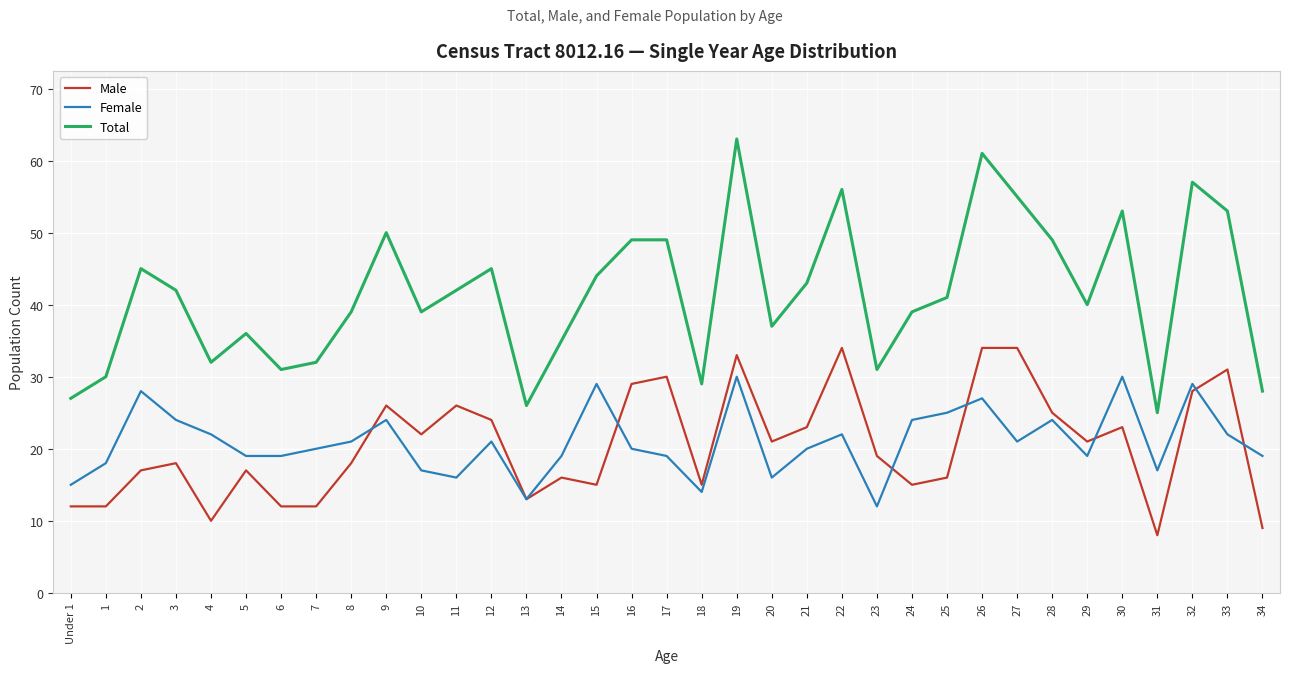

The value of Male at 7 is 12. True or false?

True